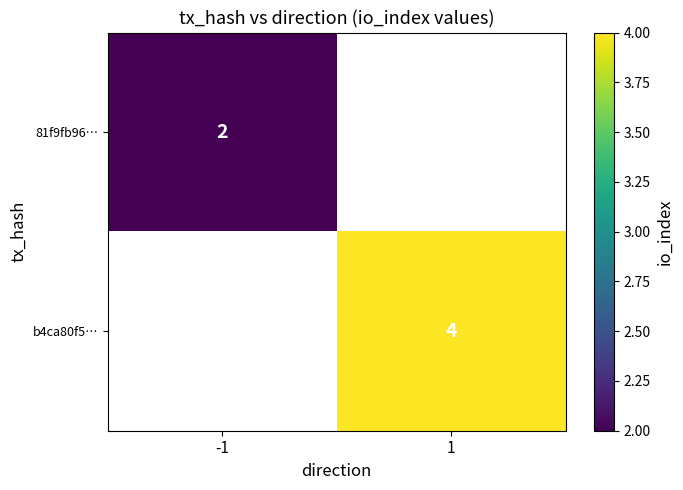

Is it true that 81f9fb96… equals 2 at -1?

True